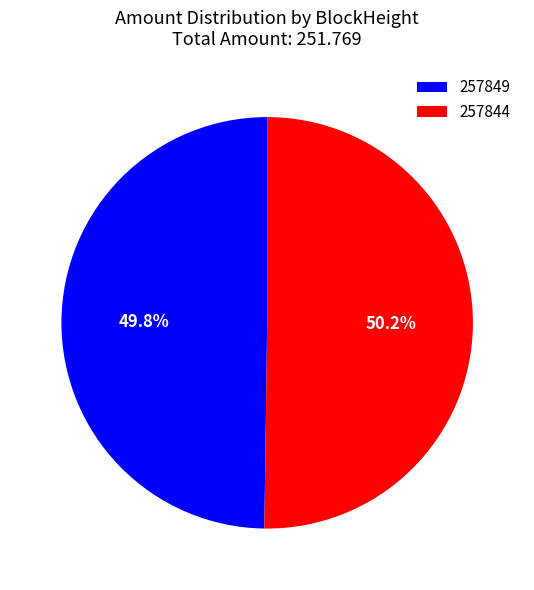

Is there any slice that represents more than half of the pie?

Yes